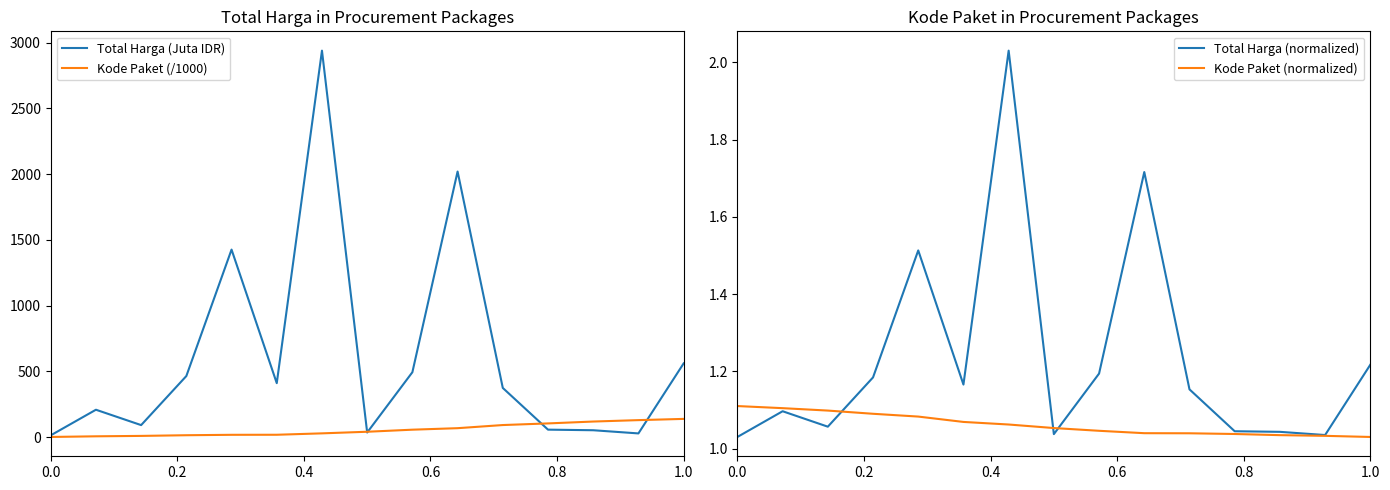

What is the difference between the second highest and minimum values in the Kode Paket (/1000) series?

128.1